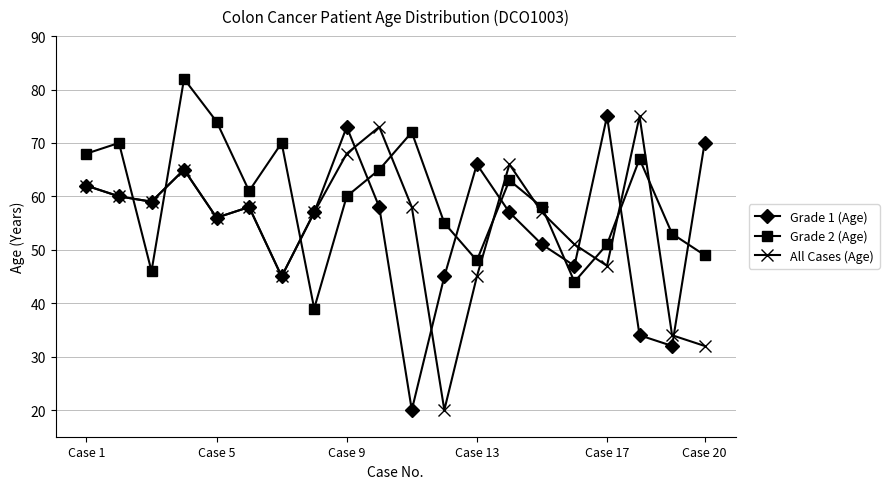

At how many categories does at least one series exceed 79?

1